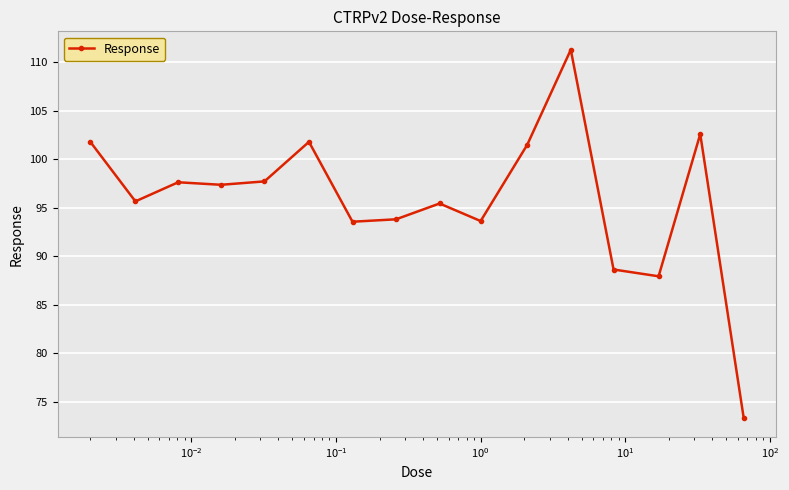

Does the chart display data point markers on the line(s)?

Yes